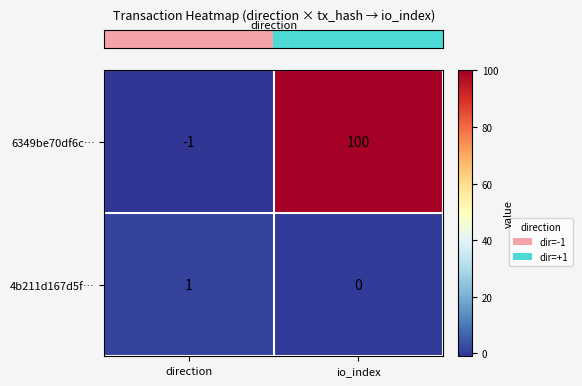

Is it true that 4b211d167d5f… equals 2 at direction?

False